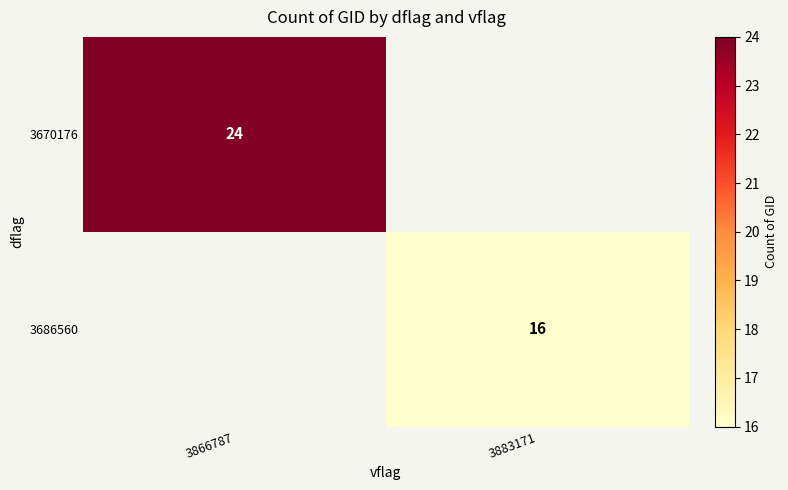

How many data points does each series have?

2